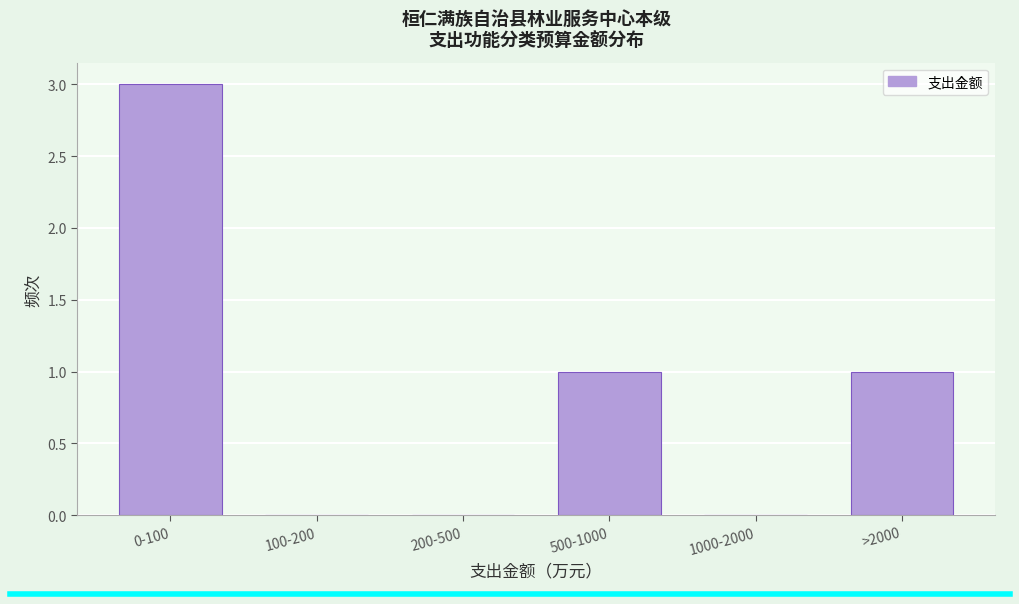

Reading right to left, what are all the values shown in this chart?

>2000=1	1000-2000=0	500-1000=1	200-500=0	100-200=0	0-100=3